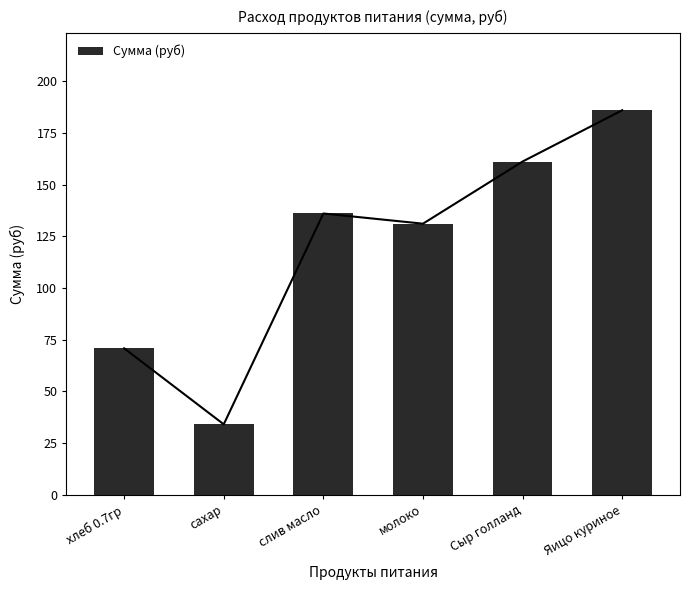

How many data points does each series have?

6